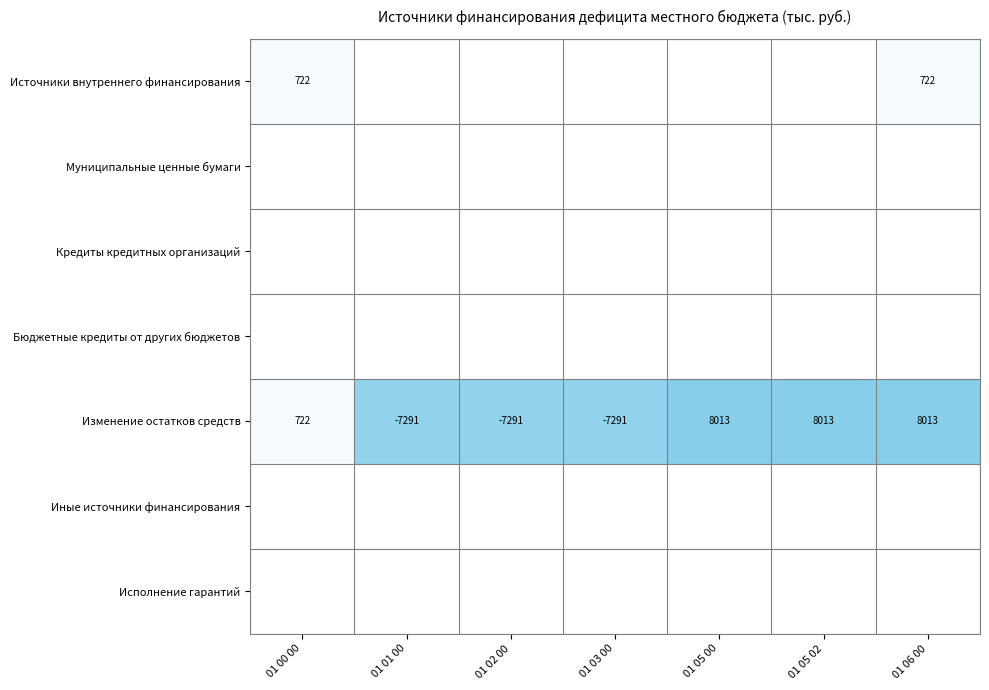

At which label is Изменение остатков средств closest to 361?

01 00 00